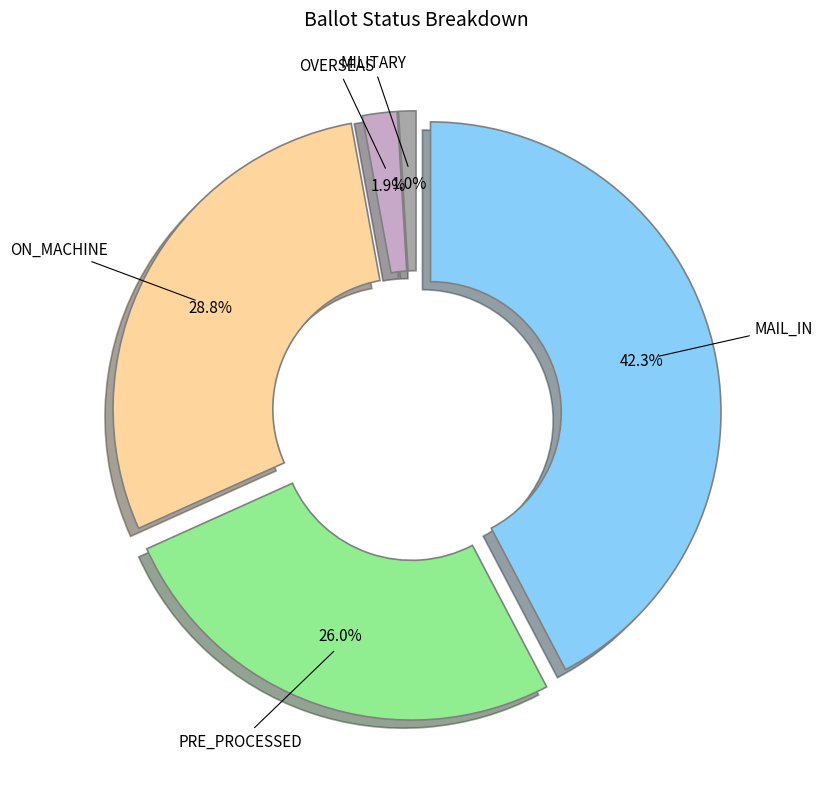

Does any single category account for the majority?

No